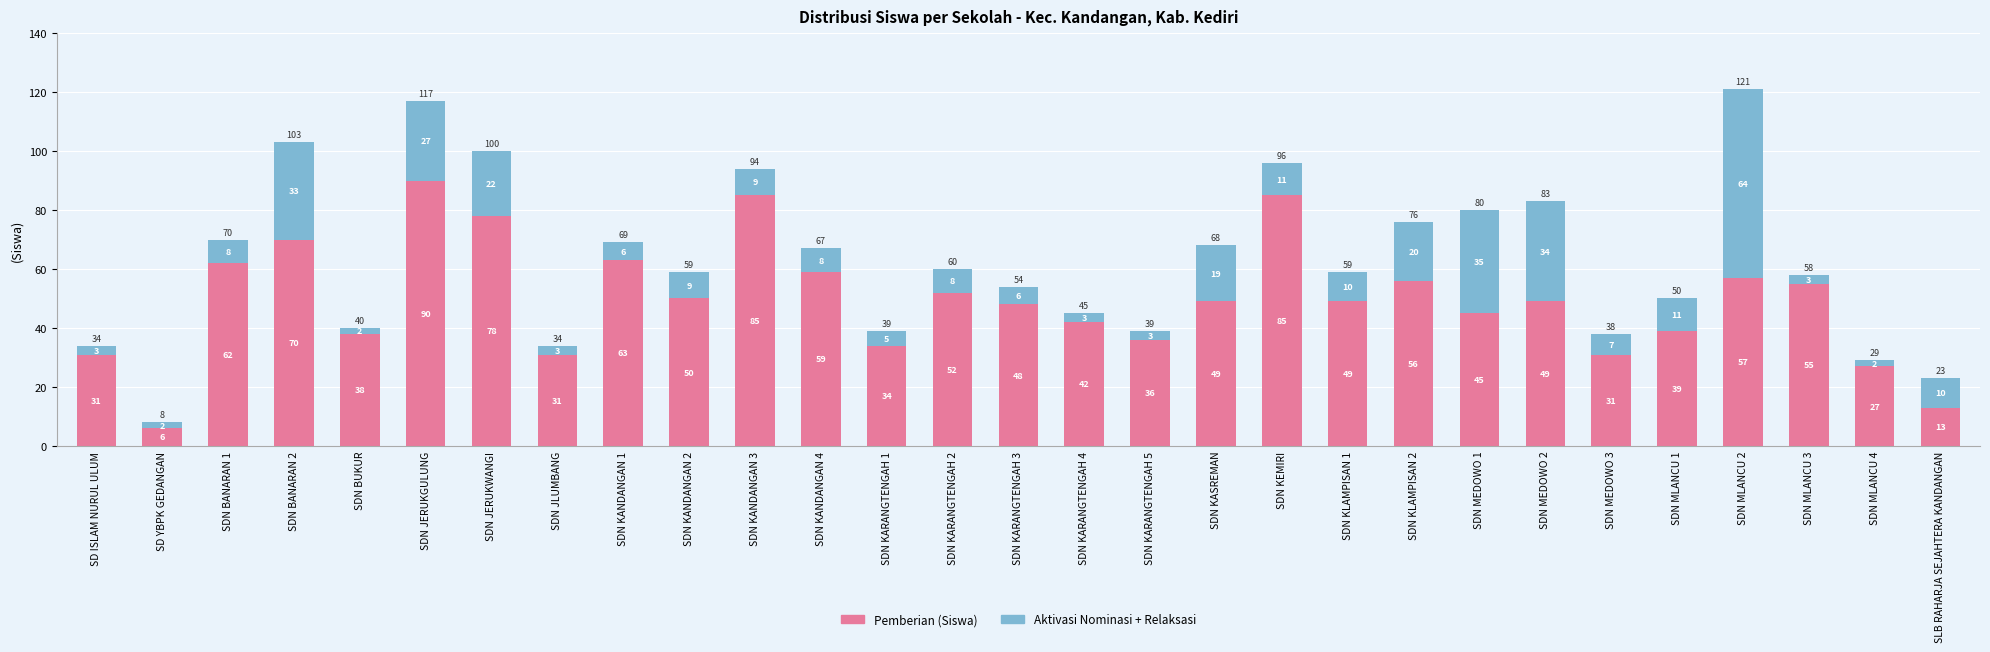

What is the difference between the Pemberian (Siswa) values at SDN KARANGTENGAH 5 and SDN KARANGTENGAH 3?

12